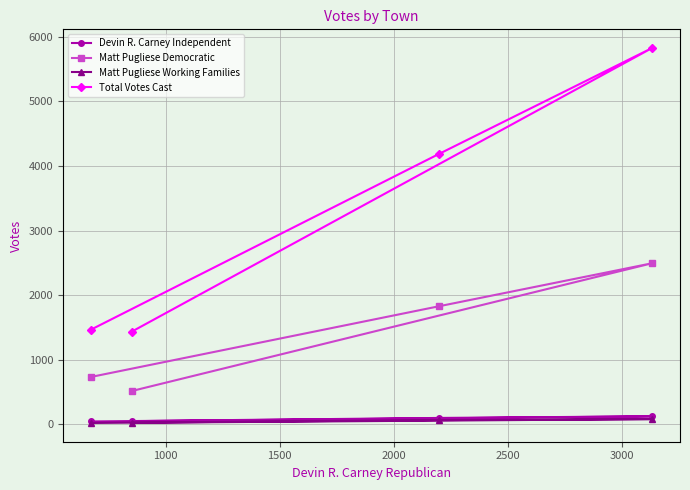

What is the value of the Matt Pugliese Democratic point at the 1st from the left?

732